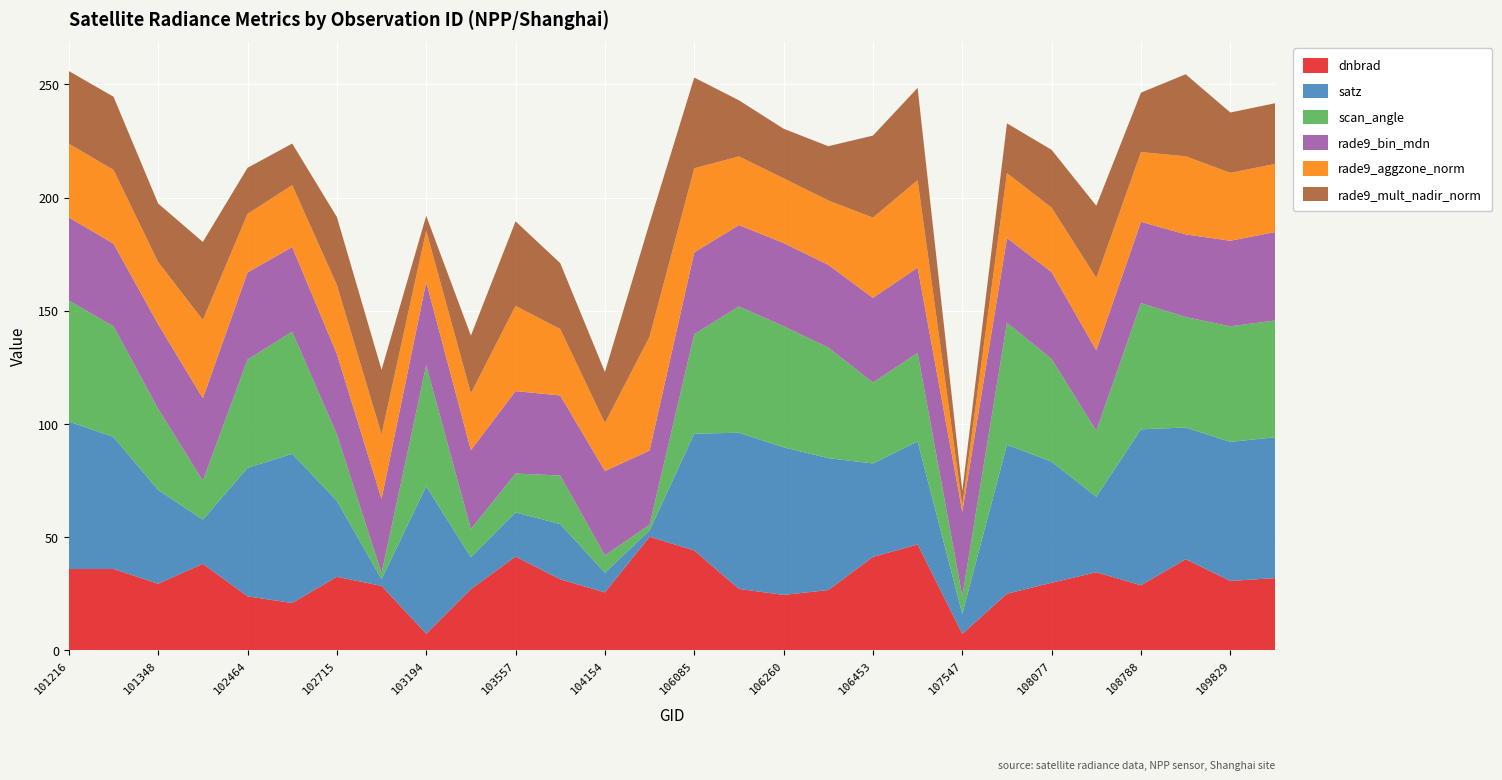

Reading left to right, extract all data points from this chart.

dnbrad: 36.0	36.0	29.5	38.3	23.9	21.0	32.5	28.5	7.4	27.1	41.4	31.4	25.6	50.2	44.2	27.2	24.5	26.7	41.3	46.8	7.3	25.1	29.9	34.5	28.8	40.3	30.7	31.9
satz: 65.1	58.3	41.4	19.5	56.7	65.9	33.6	3.0	65.1	14.1	19.5	24.4	8.7	2.8	51.6	69.0	65.2	58.3	41.3	45.5	8.9	65.8	53.4	33.4	68.9	58.2	61.4	62.2
scan_angle: 53.4	48.9	35.8	17.2	47.8	53.9	29.3	2.6	53.4	12.4	17.2	21.5	7.7	2.5	43.9	55.8	53.5	48.9	35.8	39.1	7.8	53.9	45.3	29.1	55.7	48.8	51.0	51.6
rade9_bin_mdn: 36.7	36.5	37.4	36.4	38.5	37.4	35.5	32.8	36.7	34.8	36.4	35.3	37.3	32.8	36.1	35.9	36.7	36.5	37.4	37.6	37.3	37.4	38.4	35.5	35.9	36.5	37.8	39.1
rade9_aggzone_norm: 32.5	32.6	27.5	34.6	25.9	27.3	30.5	28.5	22.7	25.1	37.6	29.3	21.2	50.2	37.1	30.3	28.6	28.4	35.4	38.6	2.8	28.7	28.4	32.0	30.8	34.5	30.0	30.1
rade9_mult_nadir_norm: 32.1	32.3	25.9	34.5	20.4	18.4	30.0	28.5	6.6	25.5	37.3	29.1	22.6	50.2	40.1	24.8	21.9	24.0	36.2	40.8	6.4	22.0	25.6	31.9	26.3	36.2	26.6	26.8